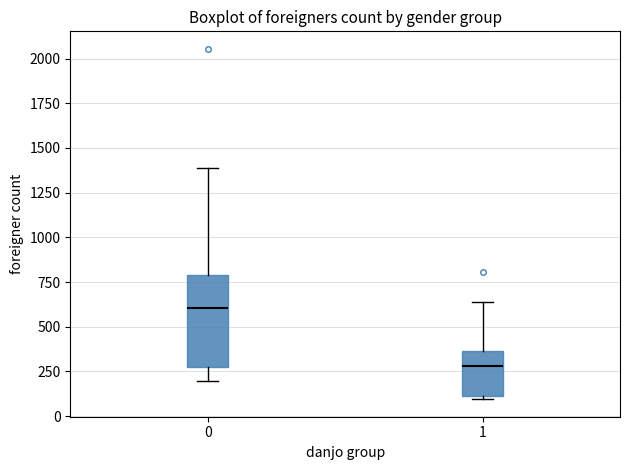

Where does the median line of the box at x = 1 sit on the y-axis? The values are not printed on the chart, so give them approximately, as read against the axis.

300